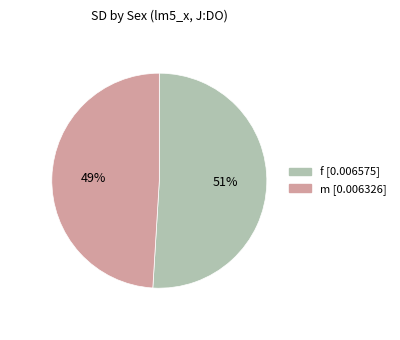

Rank the categories by value from highest to lowest.

f, m